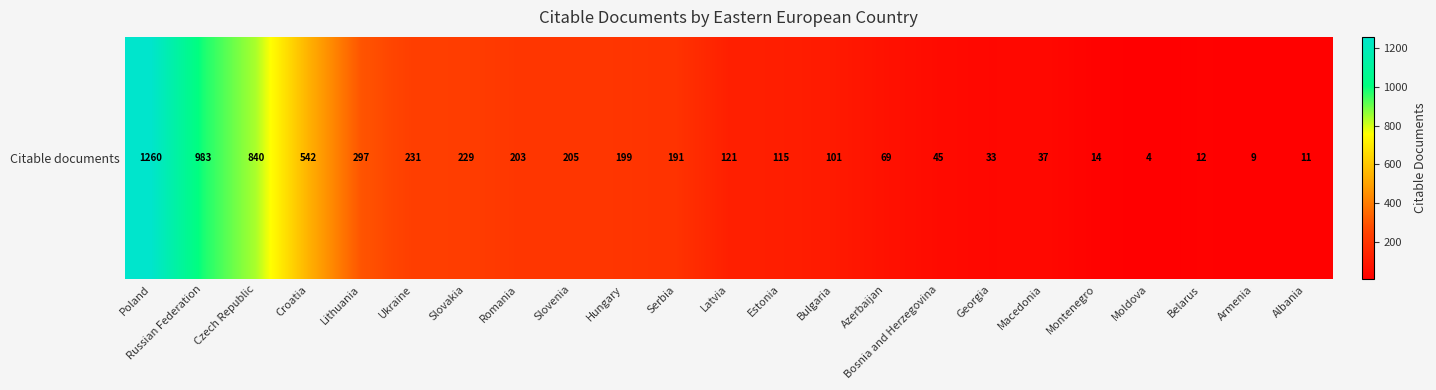

Rank the categories by value from lowest to highest.

Moldova, Armenia, Albania, Belarus, Montenegro, Georgia, Macedonia, Bosnia and Herzegovina, Azerbaijan, Bulgaria, Estonia, Latvia, Serbia, Hungary, Romania, Slovenia, Slovakia, Ukraine, Lithuania, Croatia, Czech Republic, Russian Federation, Poland